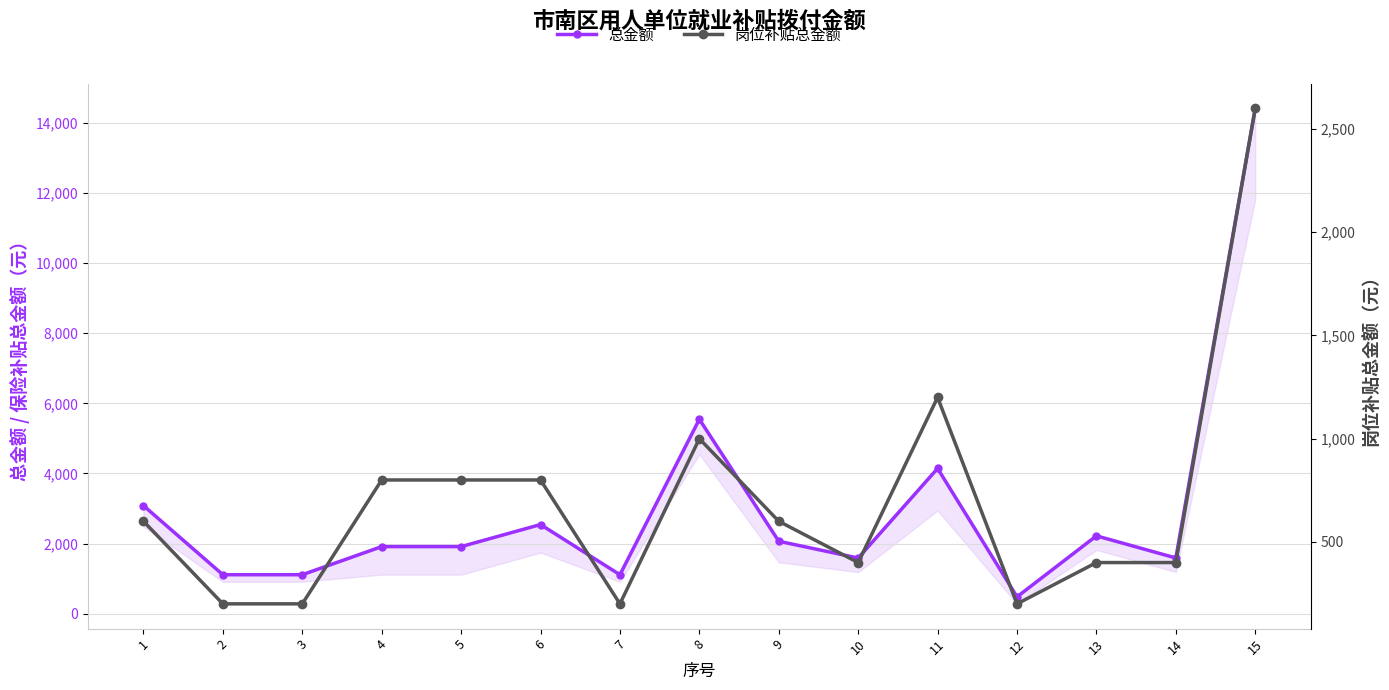

Where is 岗位补贴总金额 nearest to the value 1400?

11